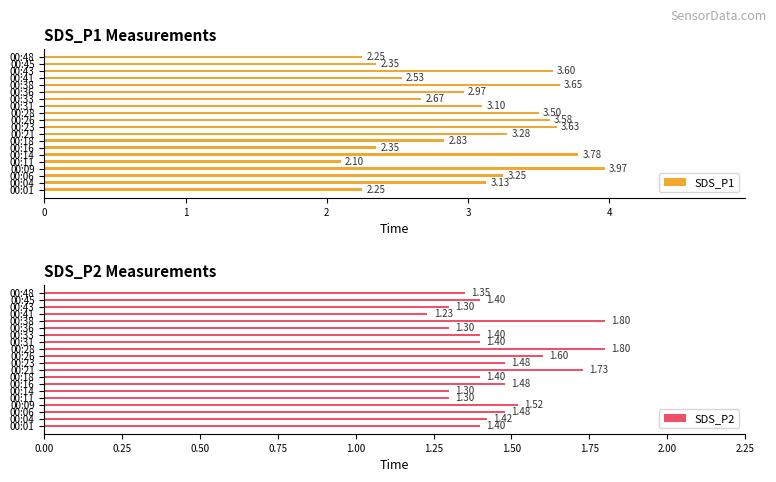

What is the sum of all SDS_P2 values?

29.1